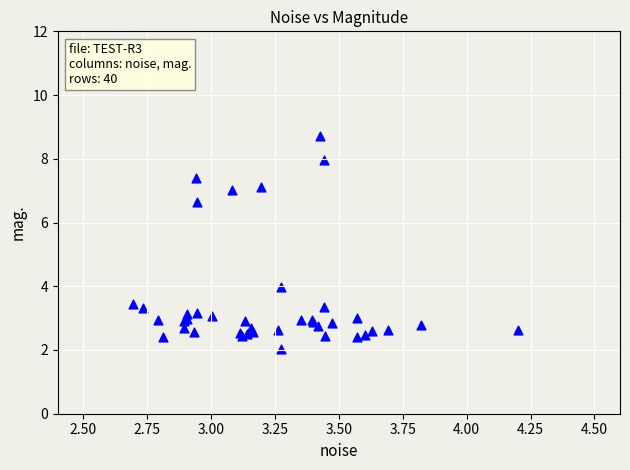

What Y value in the scatter plot is closest to 5?

4.0